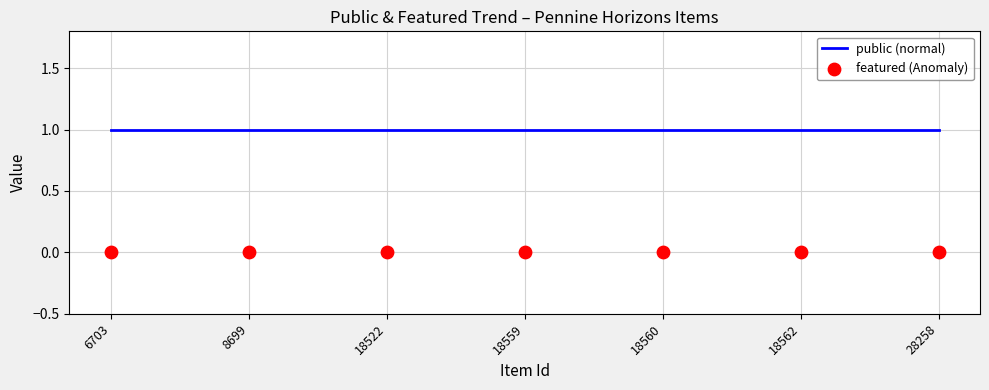

Which series has the largest Y range (max minus min)?

public (normal)